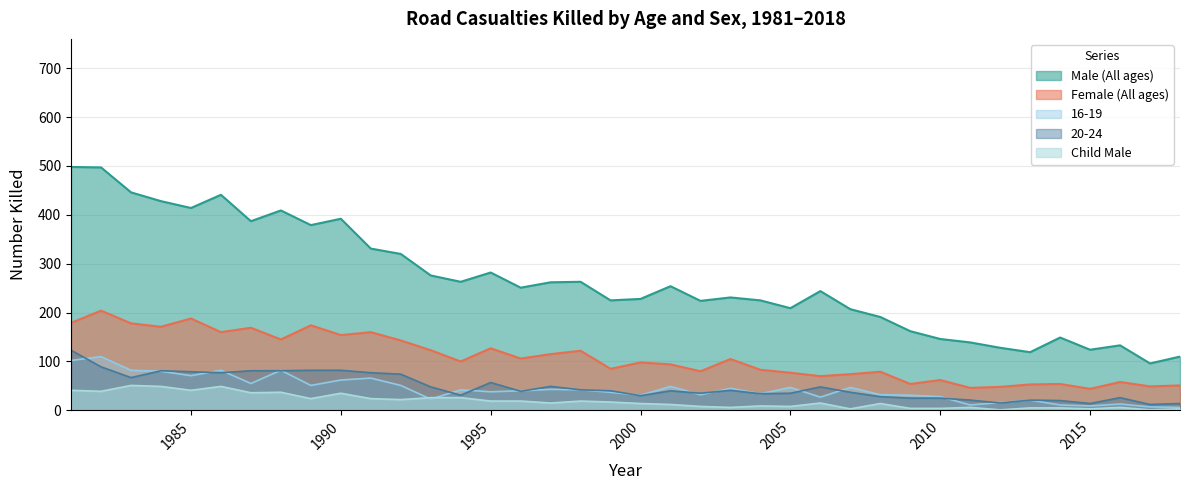

At which category does the chart reach its peak across all series?

1981